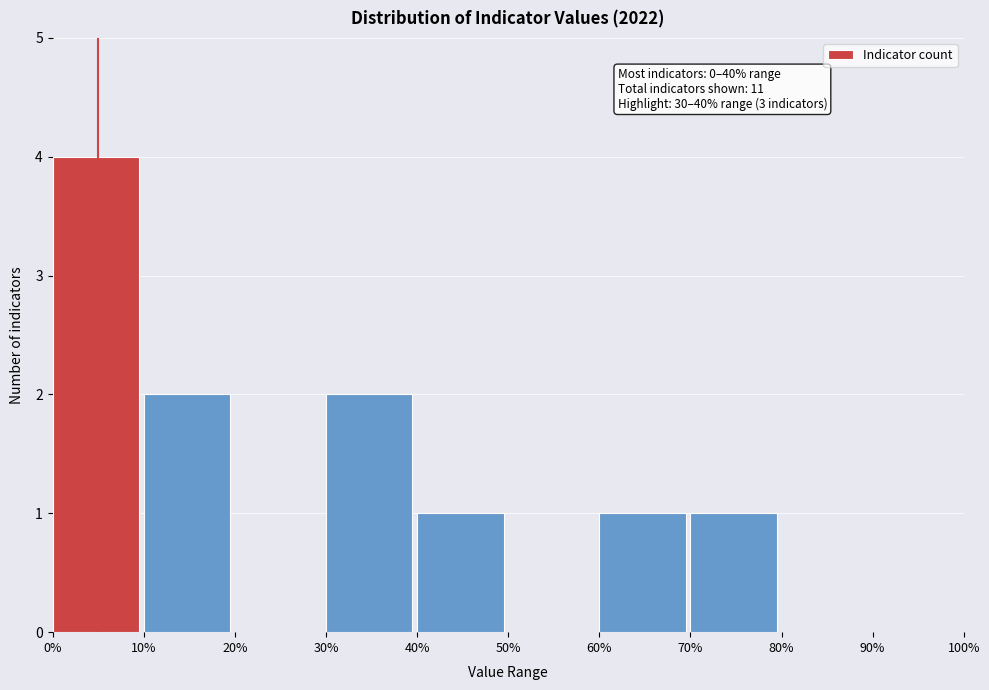

Which range on the x-axis has the tallest bar?

0% to 10%